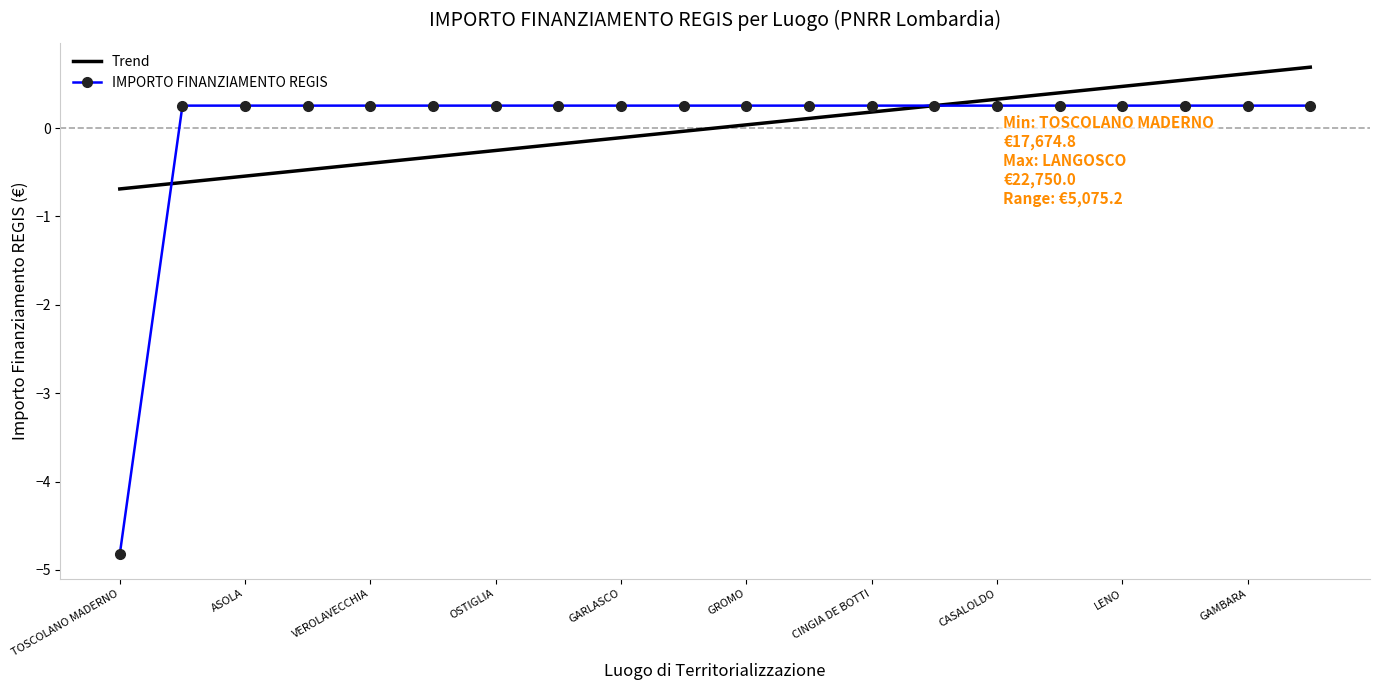

What is the highest value of the IMPORTO FINANZIAMENTO REGIS series?

0.3